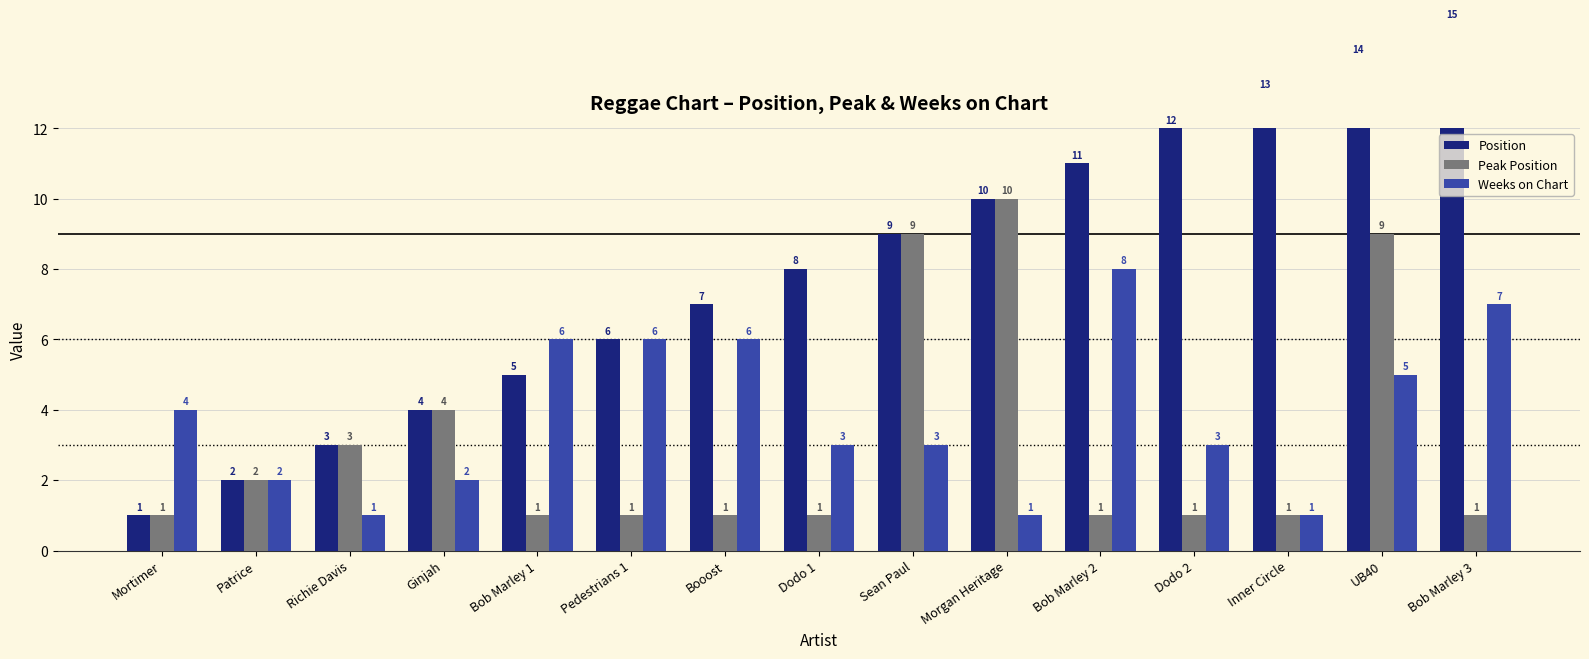

What is the approximate value of Weeks on Chart at Bob Marley 2?

8